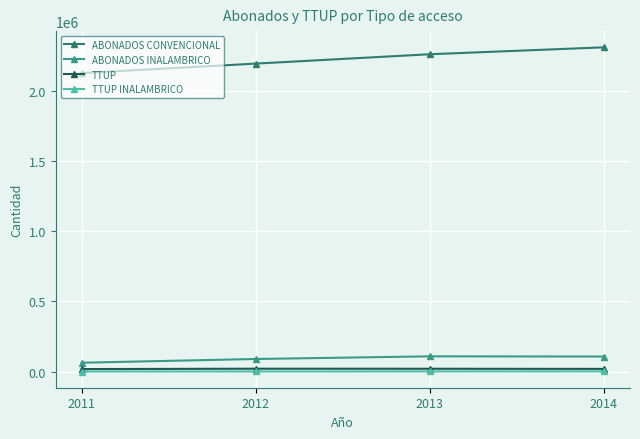

Is it true that ABONADOS CONVENCIONAL equals 2265797 at 2013?

True